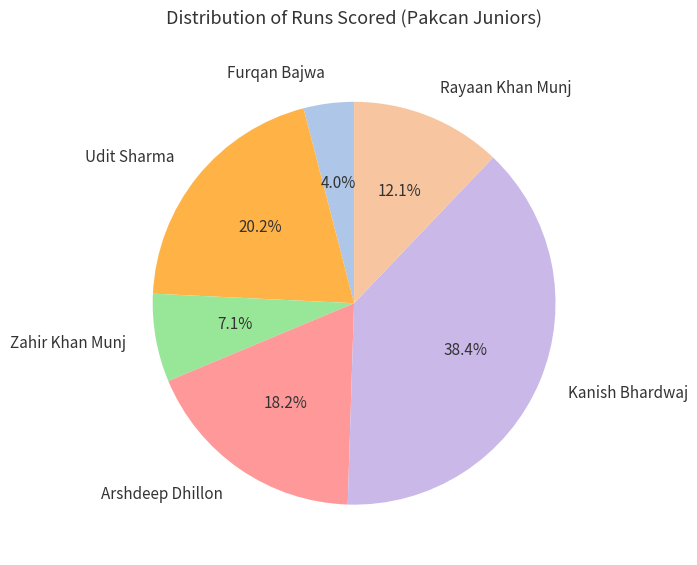

To the nearest percent, what is the average slice percentage?

17%